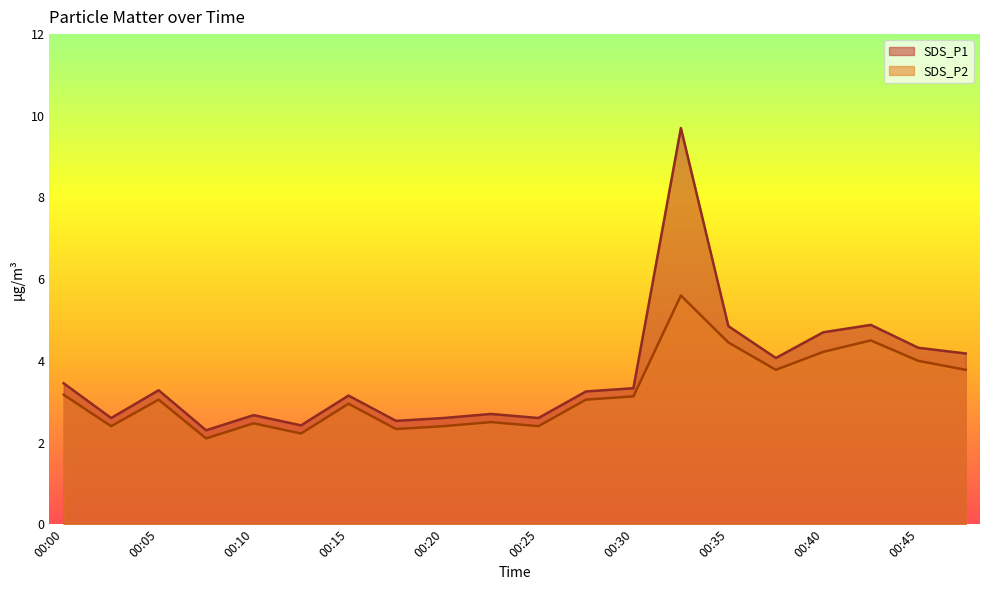

What is the average value of the SDS_P2 series?

3.2